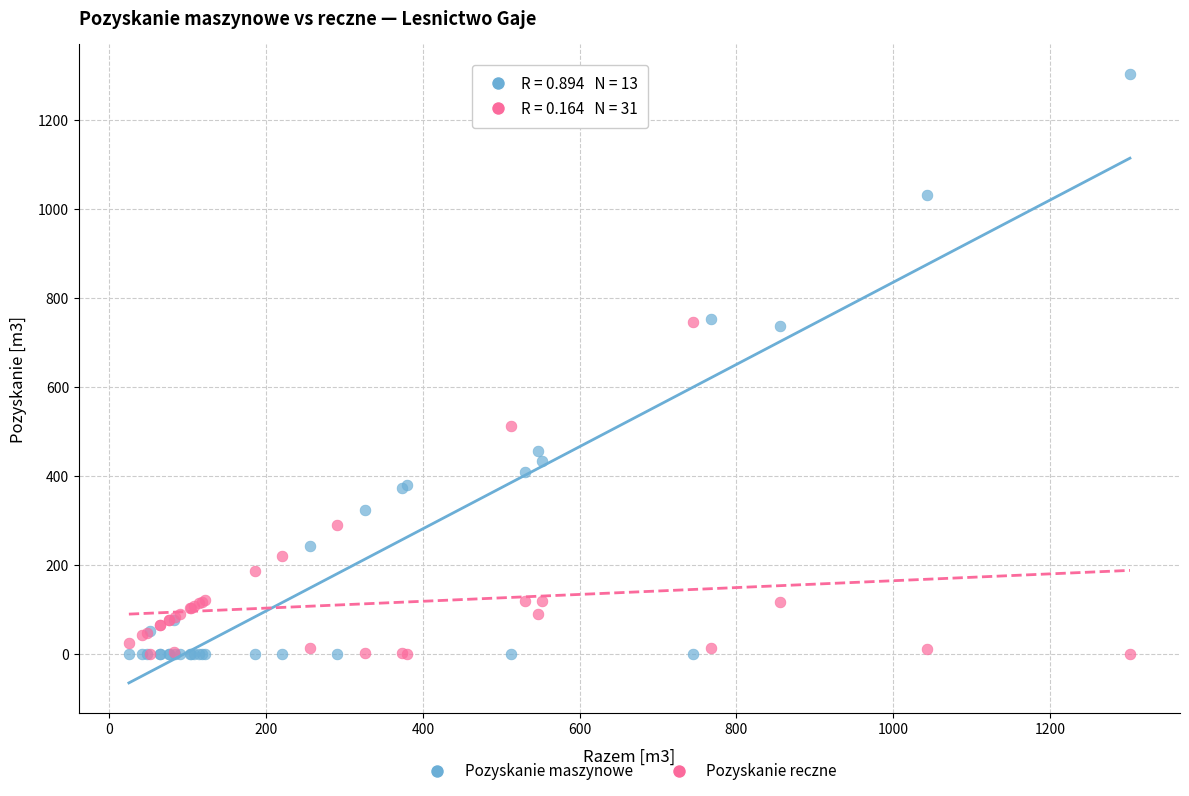

What are all the series names shown in the legend?

Pozyskanie maszynowe, Pozyskanie reczne